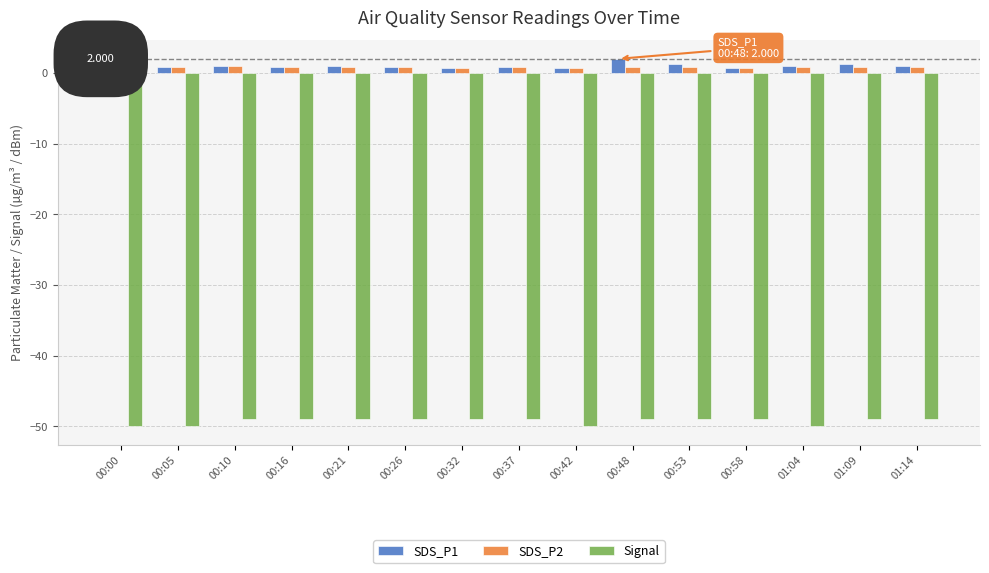

At which category does the chart reach its peak across all series?

00:48